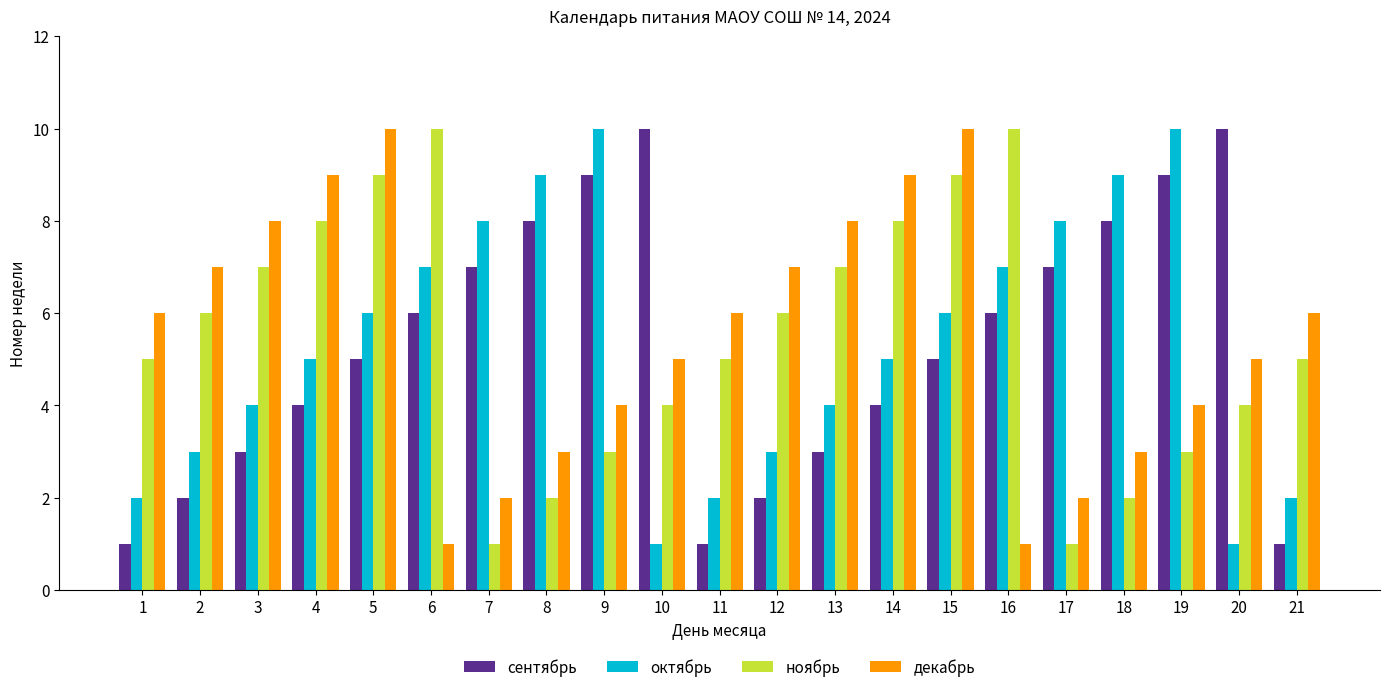

What value does the ноябрь series have at 21?

5